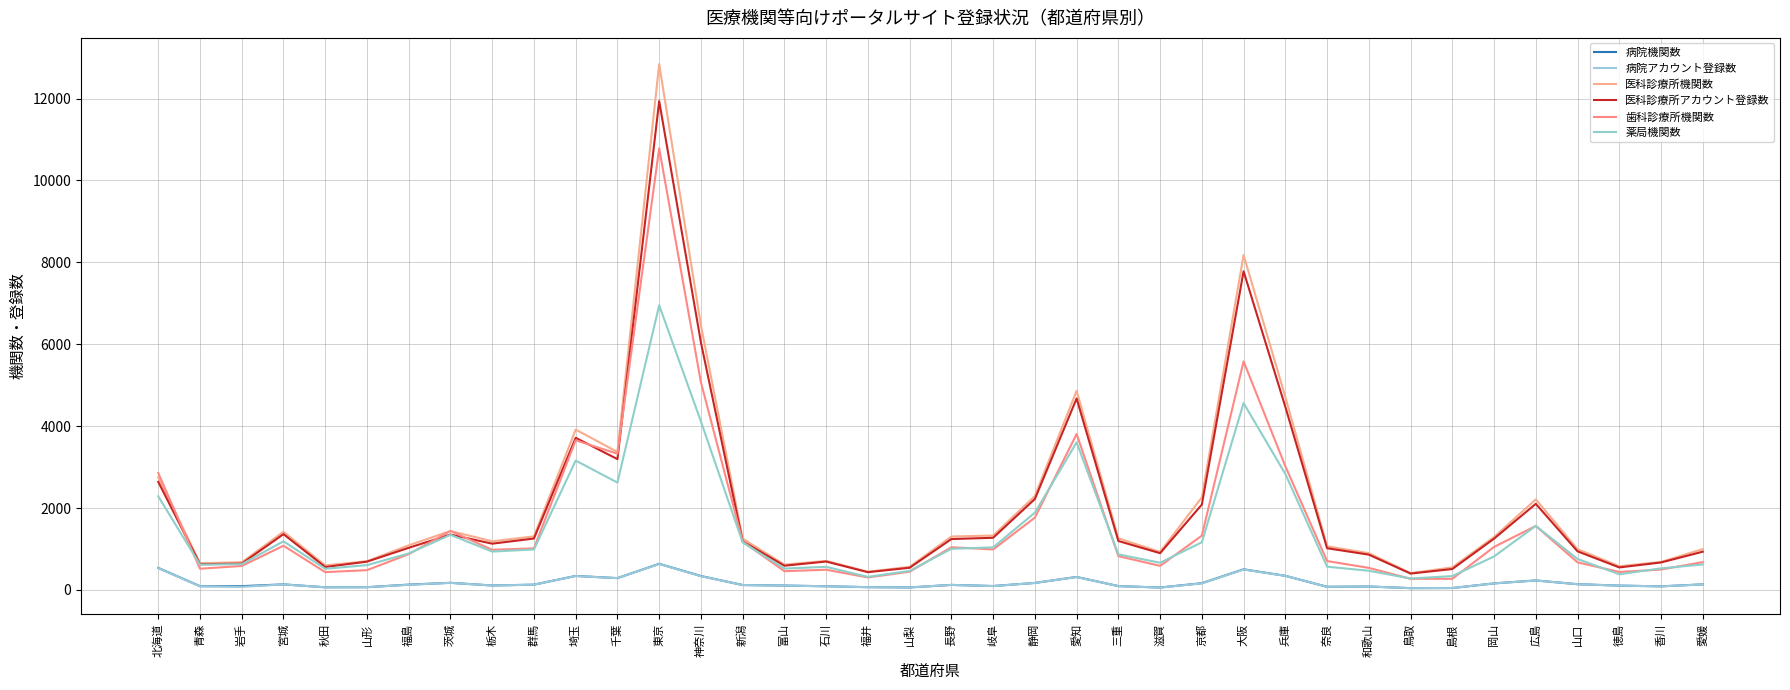

Is the value of 医科診療所機関数 at 神奈川 greater than the value of 病院アカウント登録数 at 兵庫?

Yes